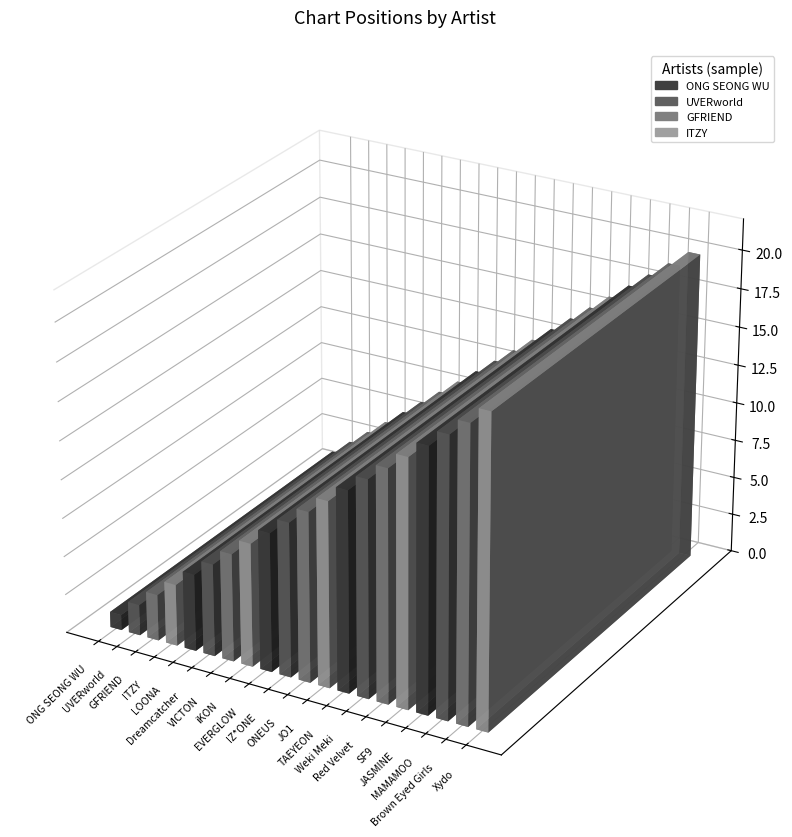

Approximately how many times larger is the value at VICTON compared to ONEUS?

0.6